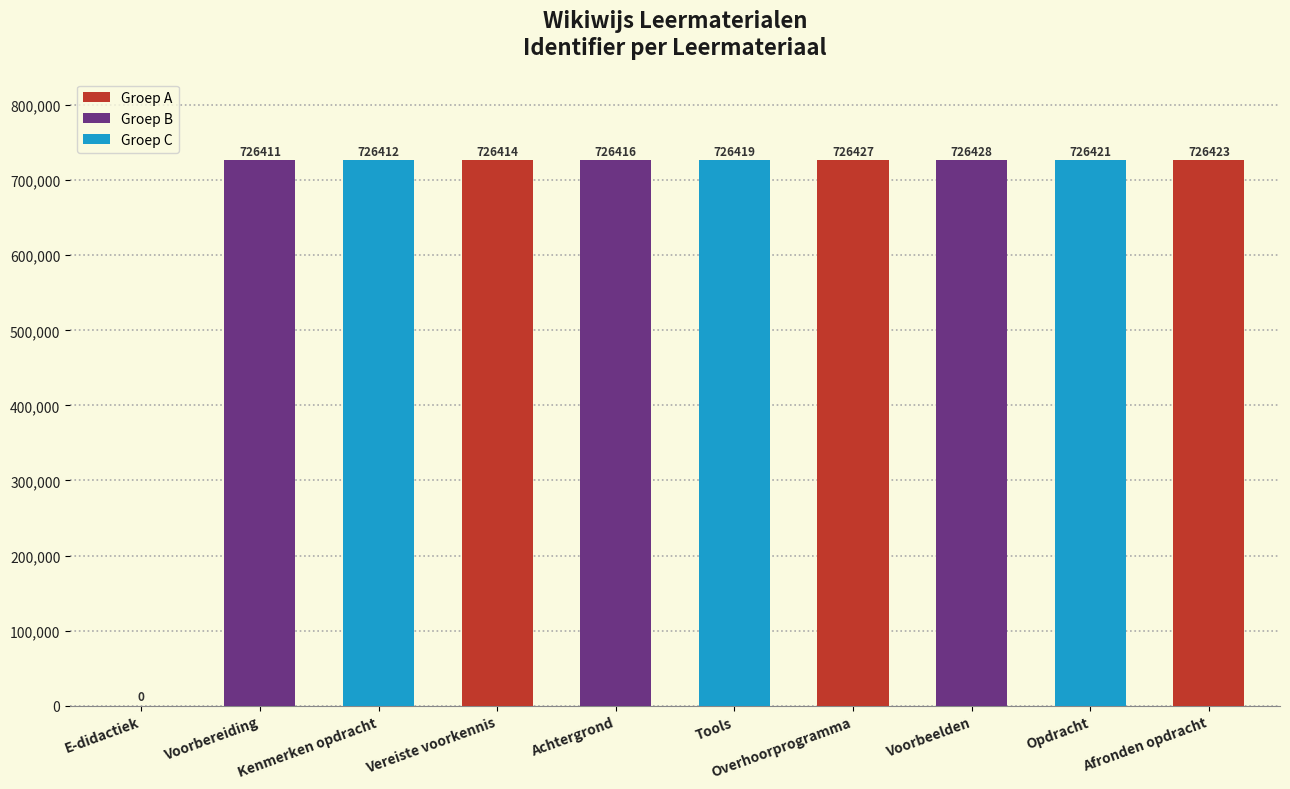

What is the difference between the values at Vereiste voorkennis and Overhoorprogramma?

13